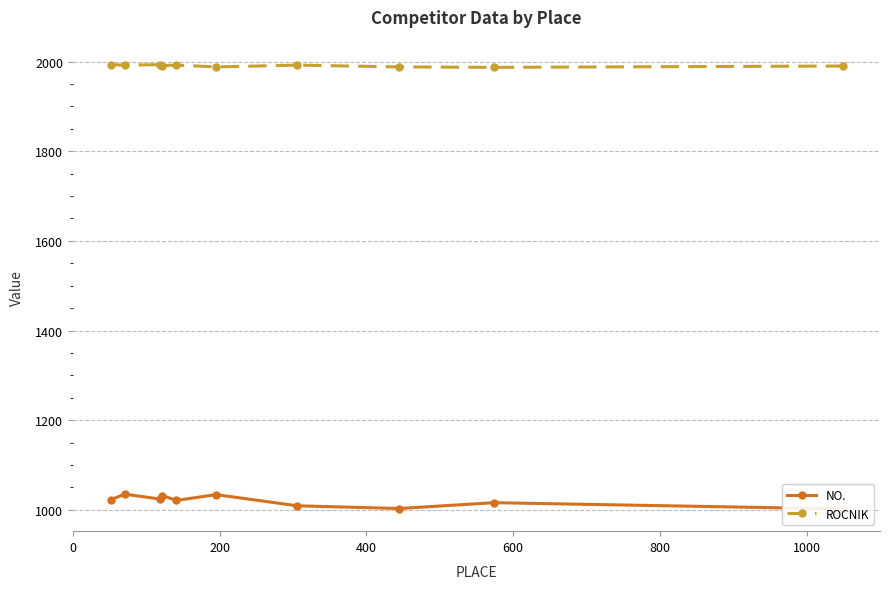

What is the average value of the ROCNIK series?

1991